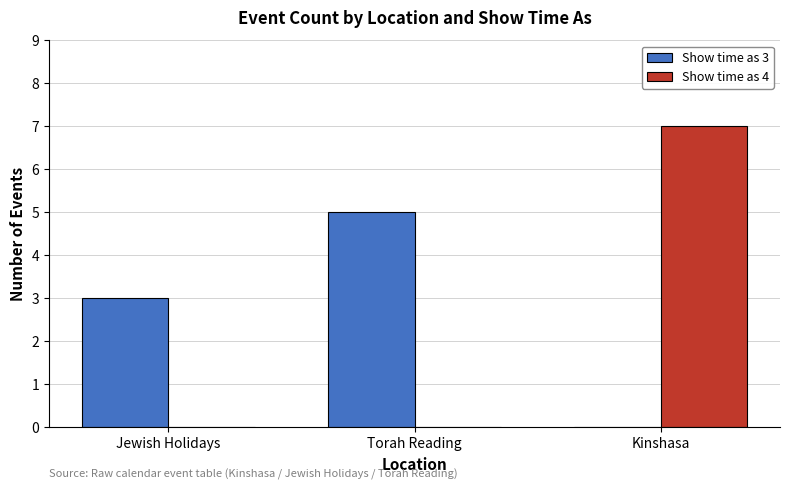

At which category is the sum across all series the highest?

Kinshasa